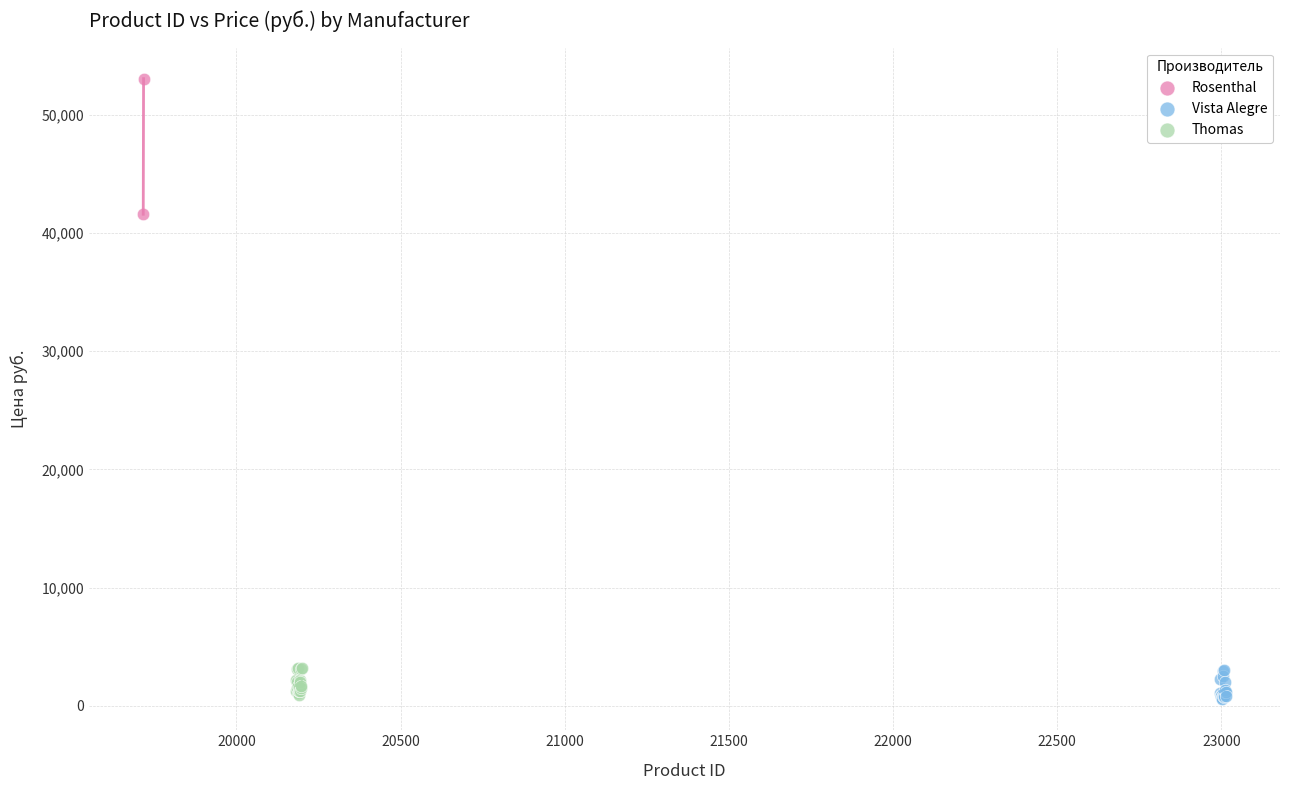

Which series has the largest Y range (max minus min)?

Rosenthal